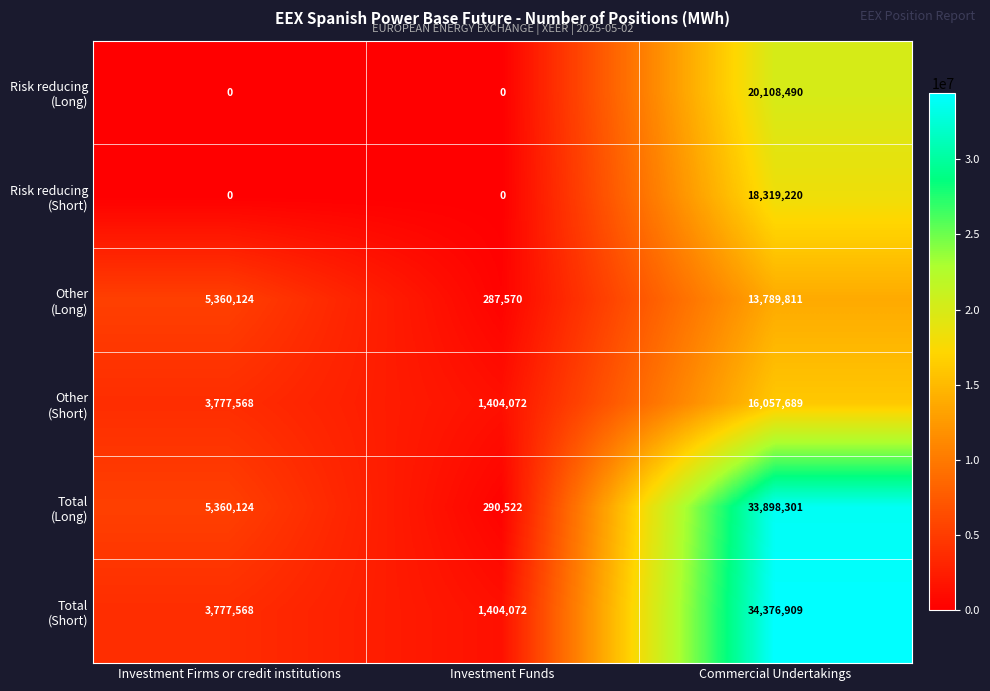

Which category has the highest value across all series?

Commercial Undertakings